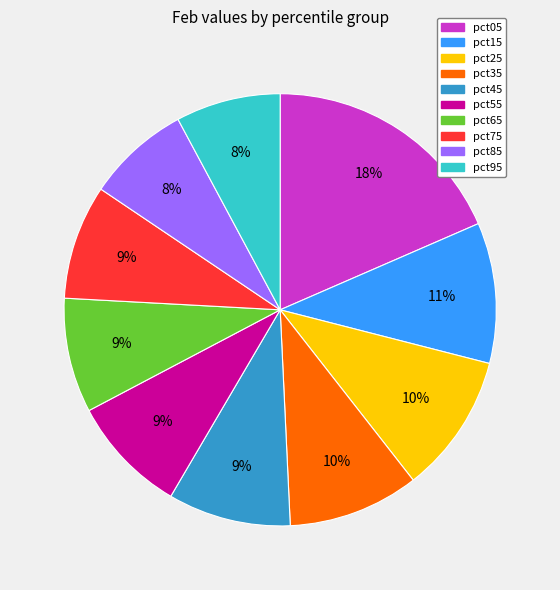

Count the number of slices in the pie.

10